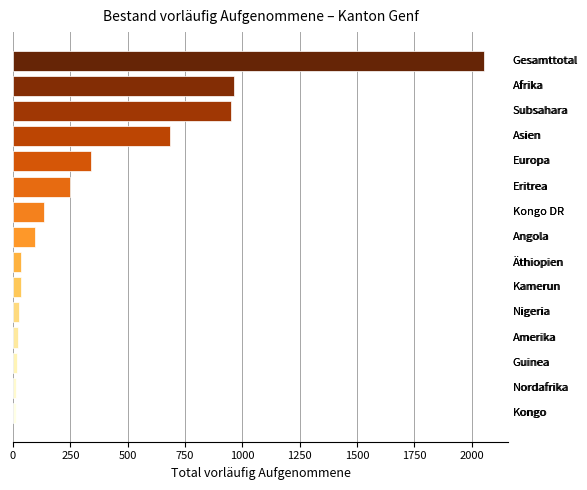

What is the greatest value displayed?

2056